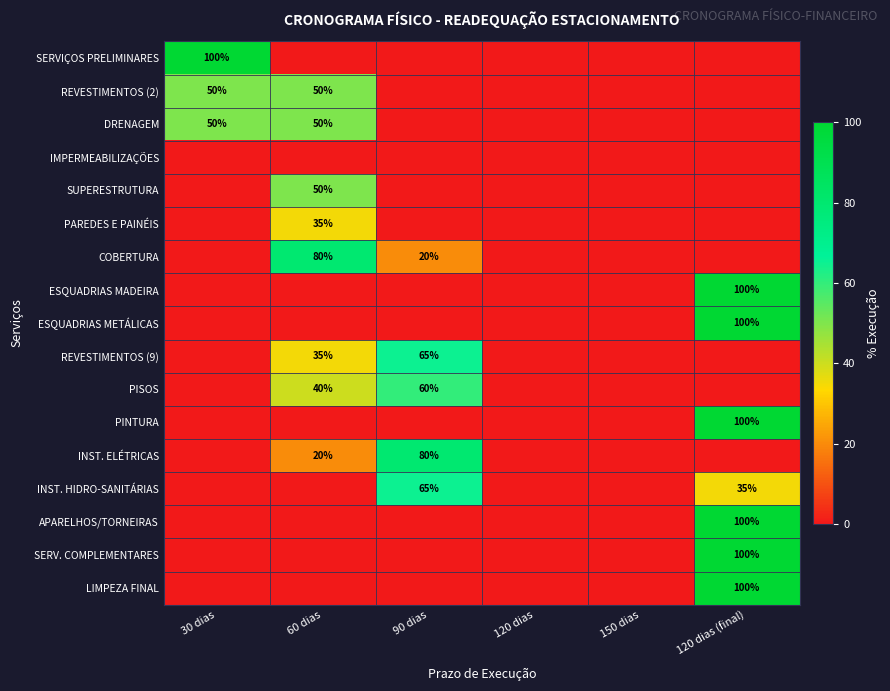

True or false: ESQUADRIAS MADEIRA has a value of 160 at 120 dias (final).

False